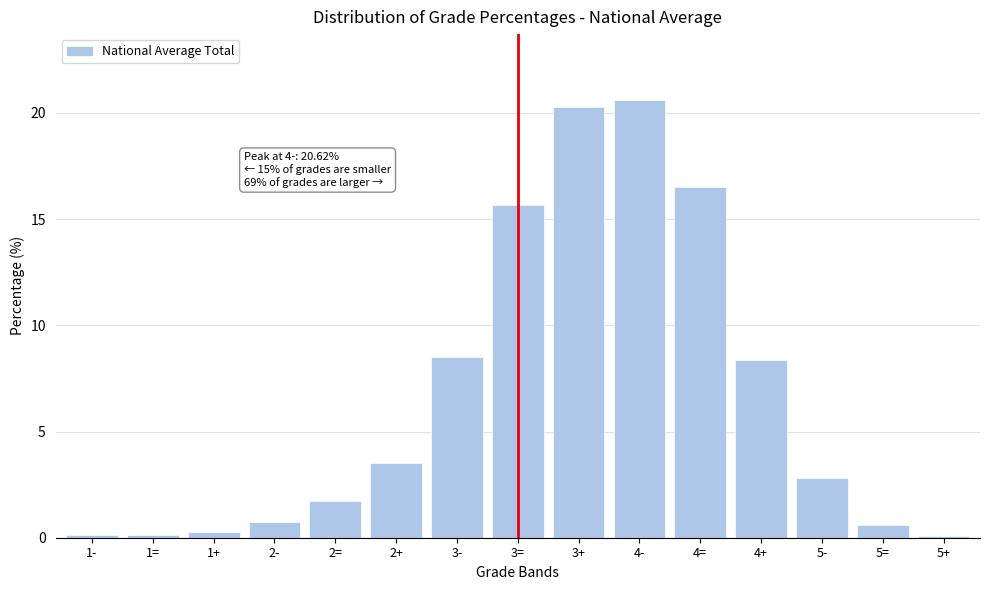

Reading right to left, list all the values displayed in this chart.

5+=0.1	5==0.6	5-=2.8	4+=8.4	4==16.5	4-=20.6	3+=20.3	3==15.7	3-=8.5	2+=3.5	2==1.7	2-=0.7	1+=0.3	1==0.1	1-=0.1